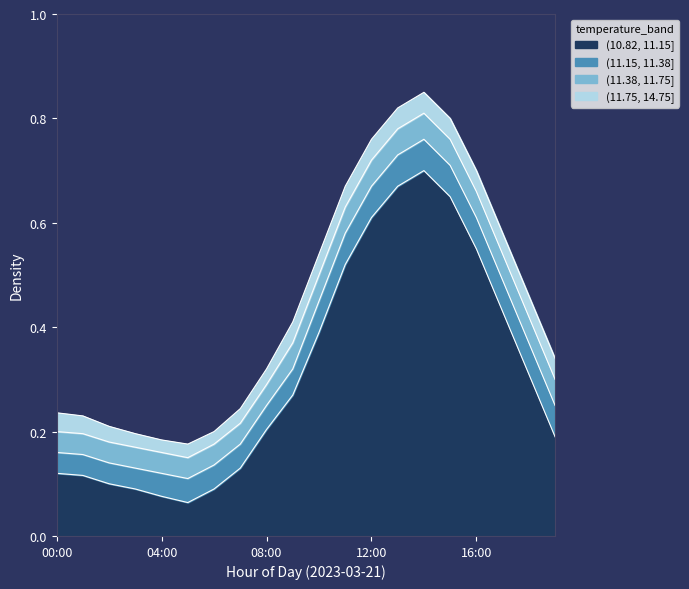

Rank the categories by value from lowest to highest.

05:00, 04:00, 03:00, 06:00, 02:00, 01:00, 00:00, 07:00, 08:00, 19:00, 09:00, 18:00, 10:00, 17:00, 11:00, 16:00, 12:00, 15:00, 13:00, 14:00